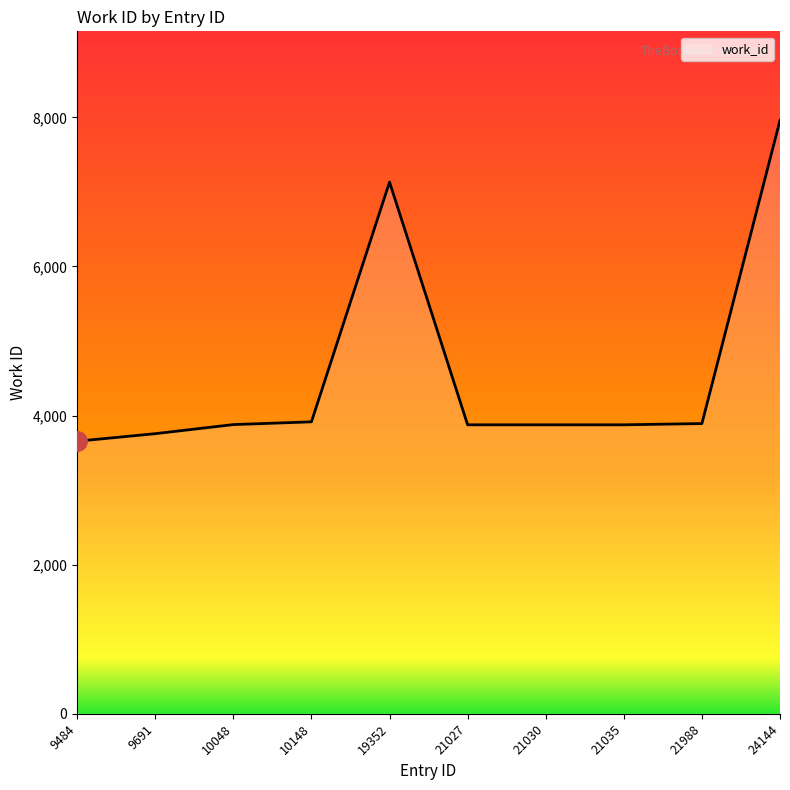

How many series are shown in this chart?

1